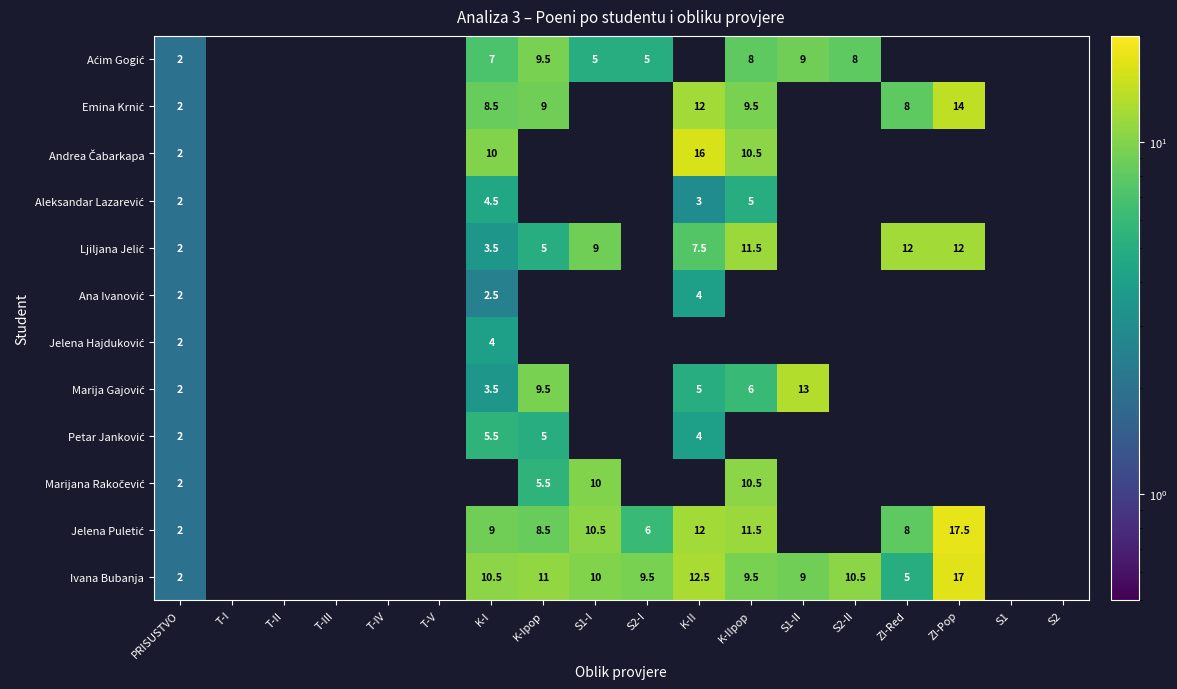

The value of Emina Krnić at ZI-Red is 8.0. True or false?

True